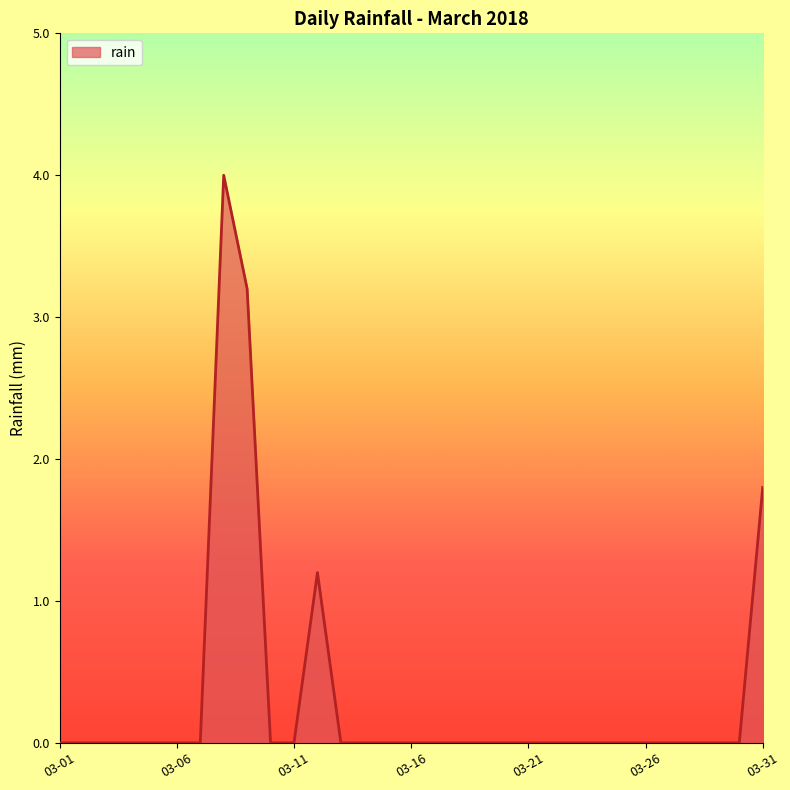

Does the chart display data point markers on the line(s)?

No